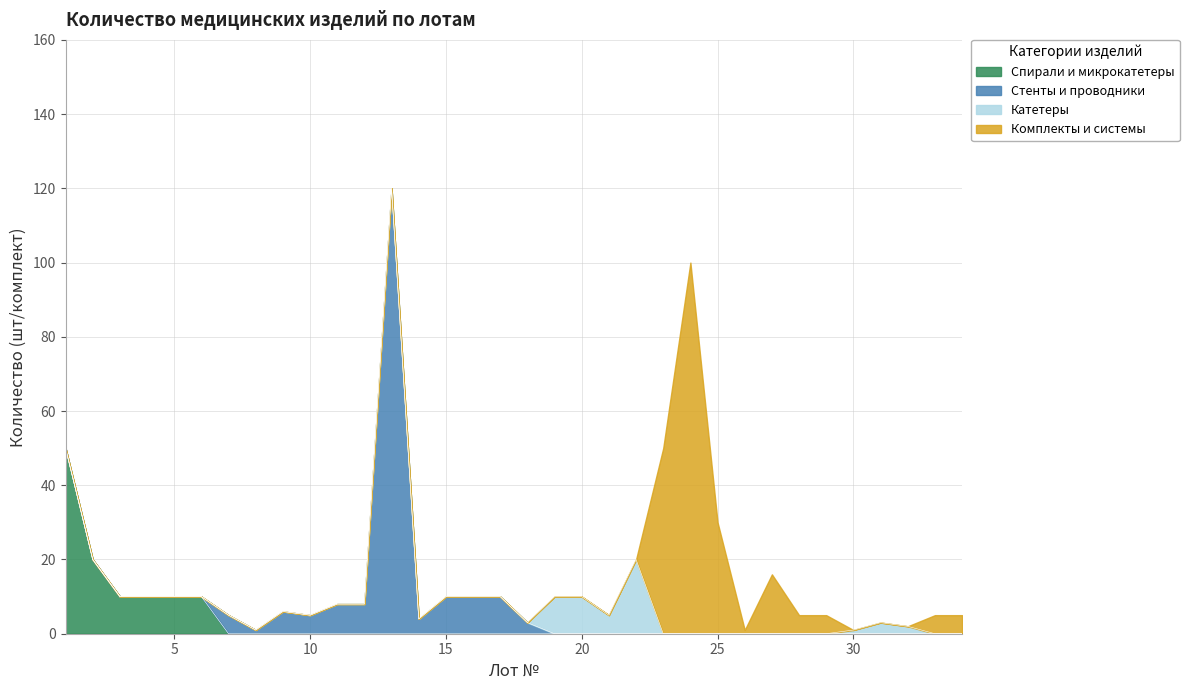

Rank the series at 22 from lowest to highest value.

Спирали и микрокатетеры, Стенты и проводники, Комплекты и системы, Катетеры